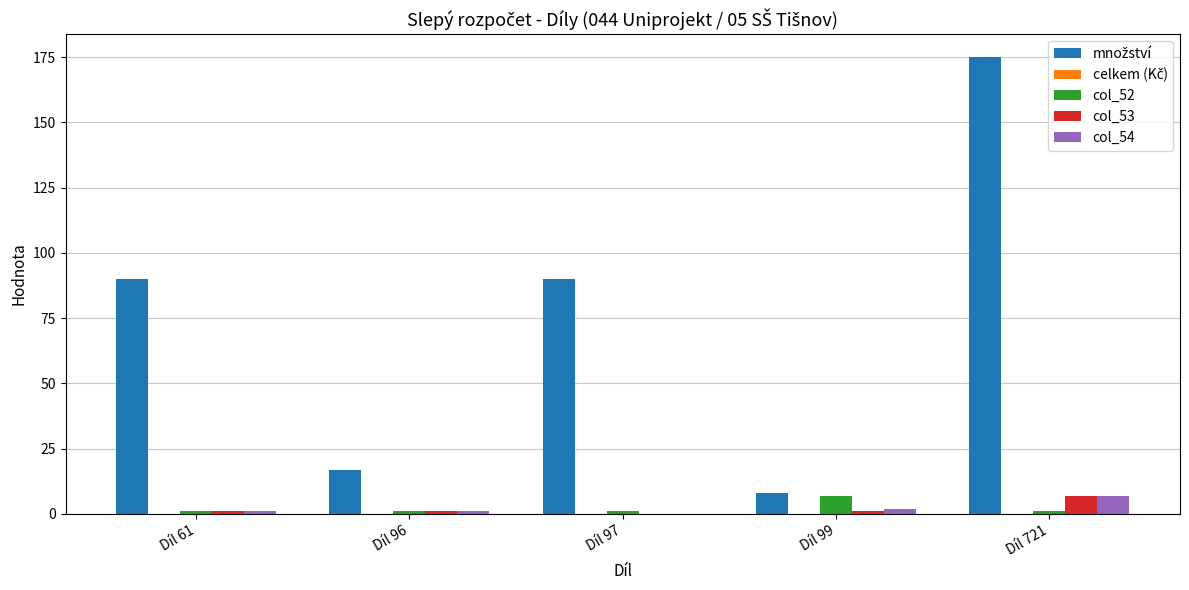

What is the sum of all col_54 values?

11.0